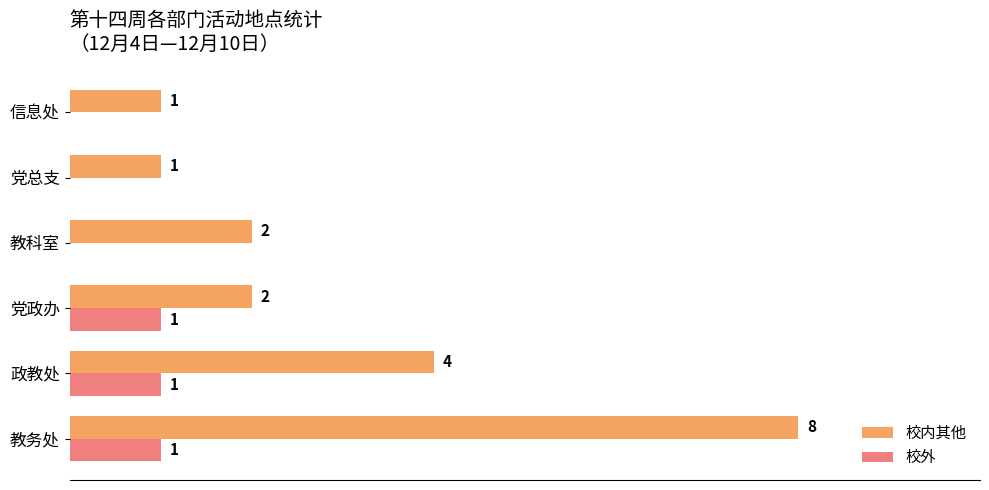

Where is 校内其他 nearest to the value 4?

政教处